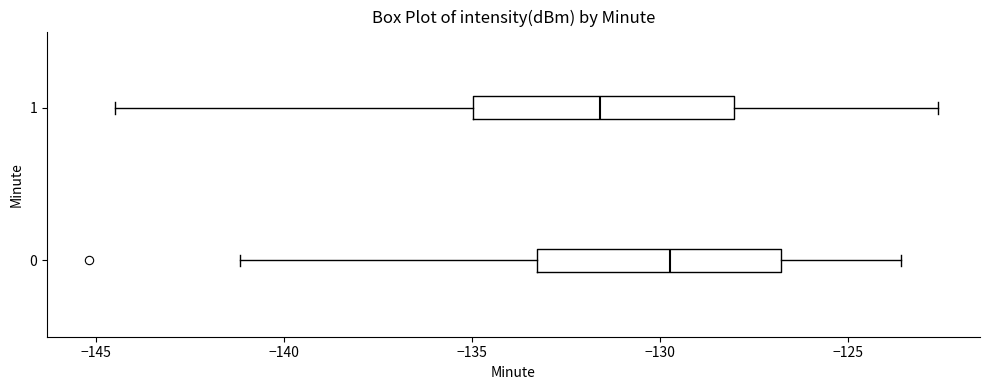

Where is the right edge of the box at y = 0 on the x-axis? The values are not printed on the chart, so give them approximately, as read against the axis.

-127.0